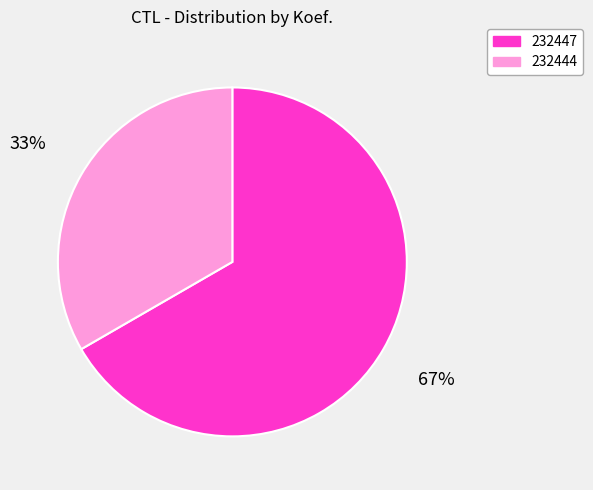

What is the smallest slice in the pie chart?

232444